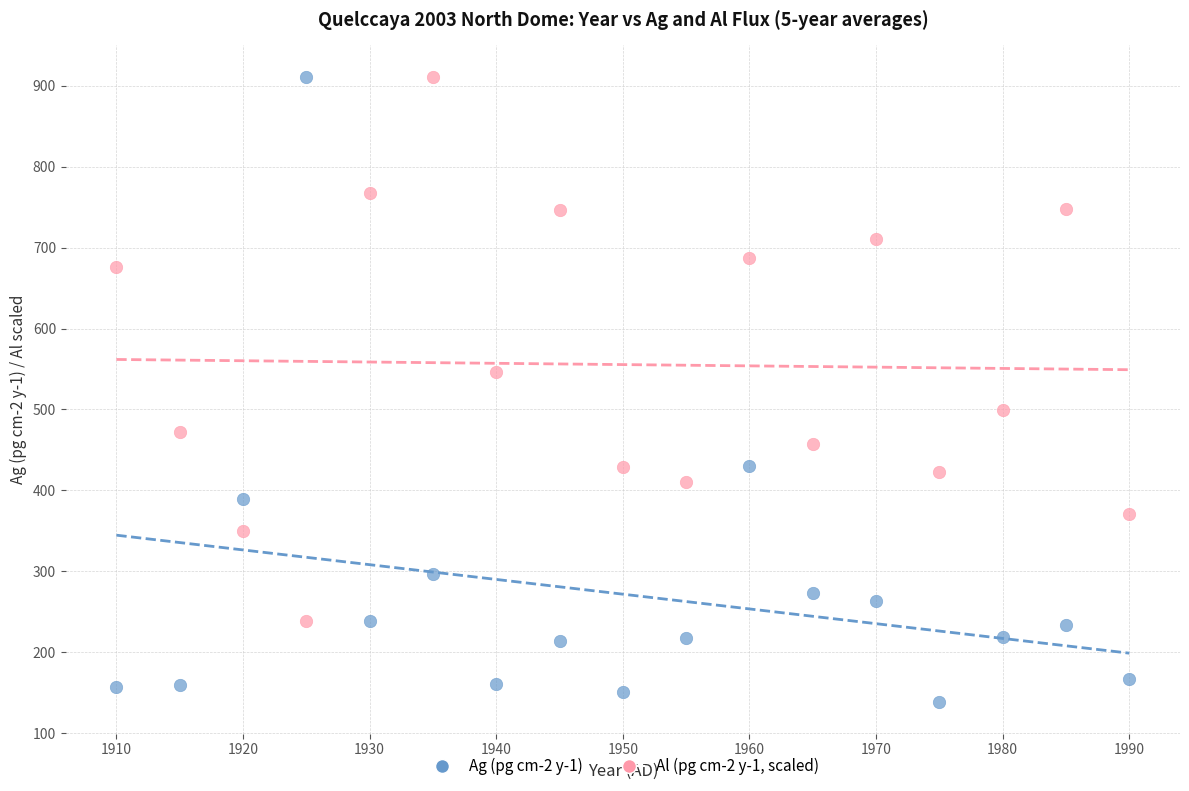

What are all the series names shown in the legend?

Ag (pg cm-2 y-1), Al (pg cm-2 y-1, scaled)